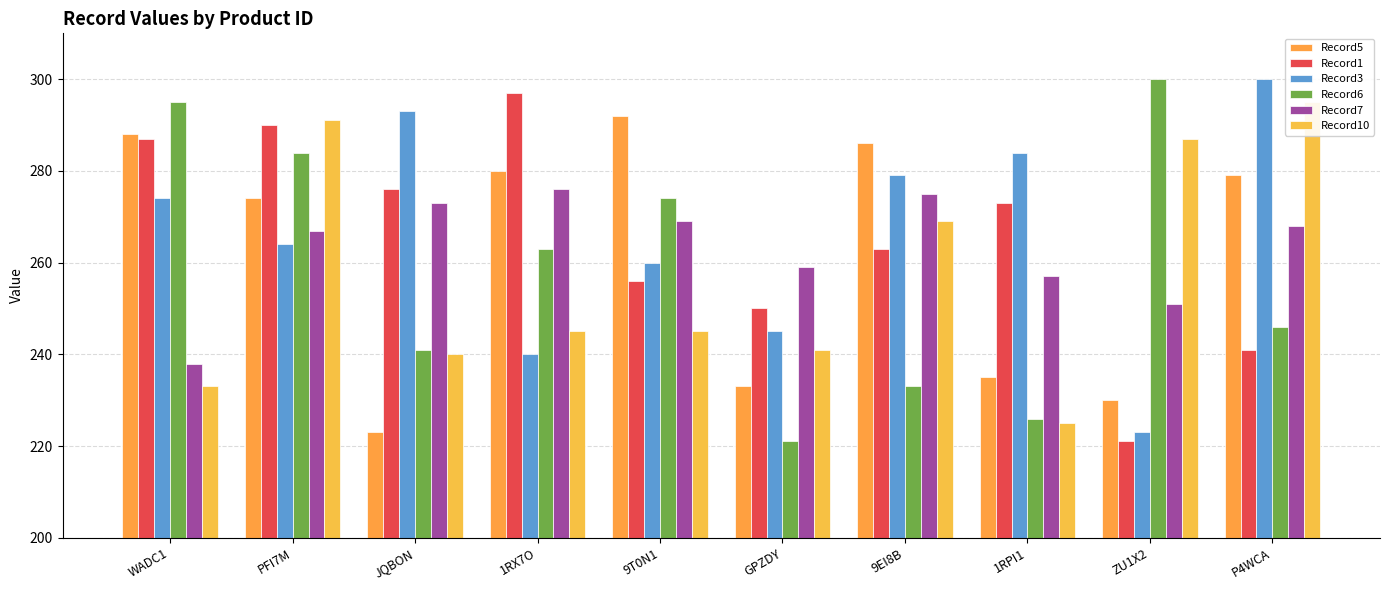

How many series are shown in this chart?

6